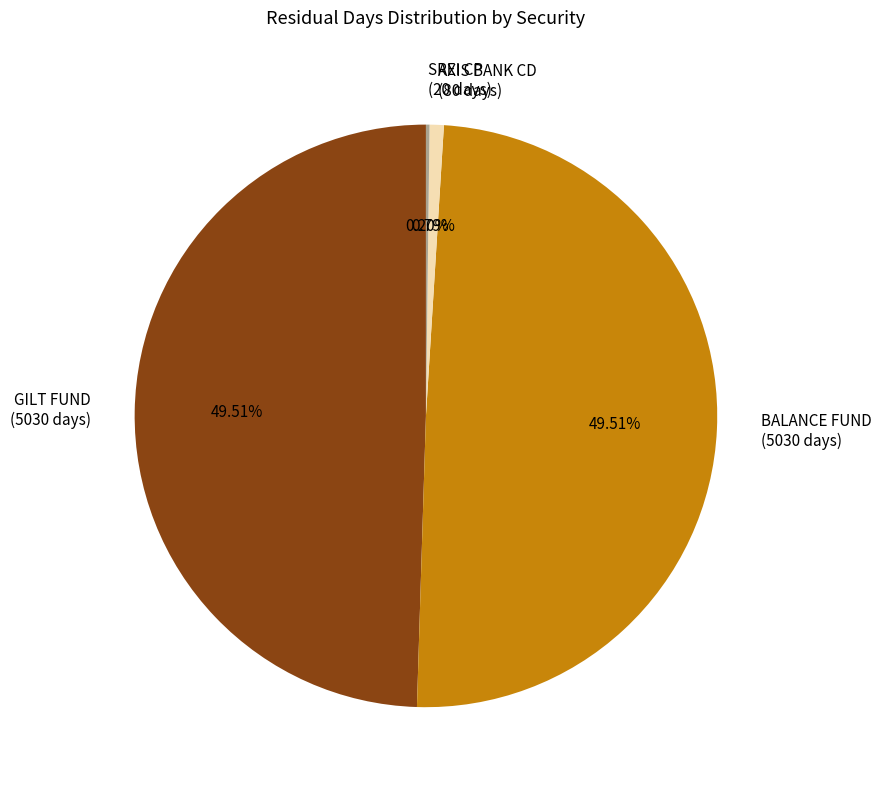

Is there a majority slice in this chart?

No